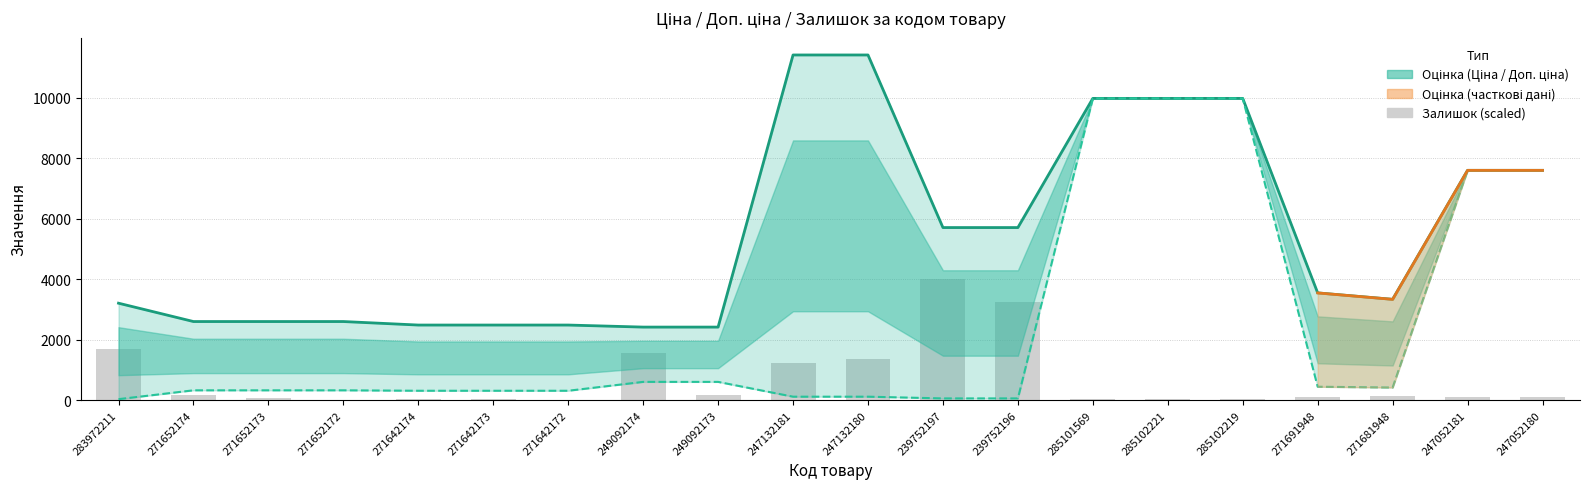

Reading right to left, what are all the values shown in this chart?

Ціна: 7596.5	7596.5	416.6	443.1	9975.0	9975.0	9975.0	57.0	57.0	114.1	114.1	603.7	603.7	310.3	310.3	310.3	324.8	324.8	324.8	32.0
Доп. ціна: 7596.5	7596.5	3332.5	3545.0	9975.0	9975.0	9975.0	5705.0	5705.0	11410.0	11410.0	2414.8	2414.8	2482.4	2482.4	2482.4	2598.3	2598.3	2598.3	3205.0
Залишок: 99.2	94.5	141.8	104.0	42.5	52.0	33.1	3227.9	3993.5	1370.6	1228.8	179.6	1550.1	18.9	47.3	52.0	18.9	70.9	160.7	1701.4